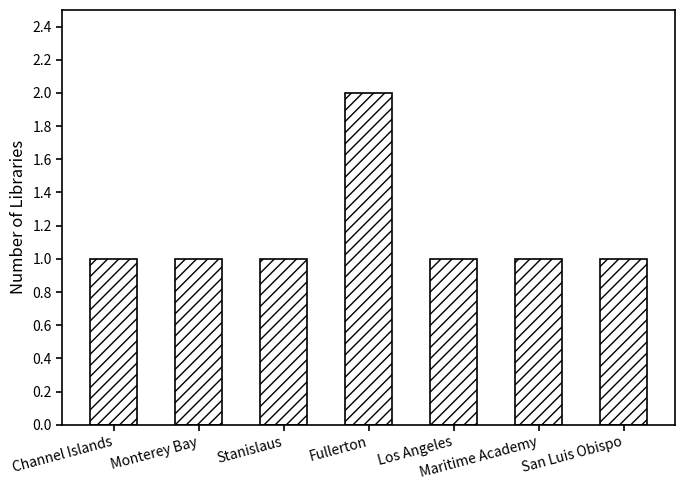

What is the label of the 5th bar from the left?

Los Angeles